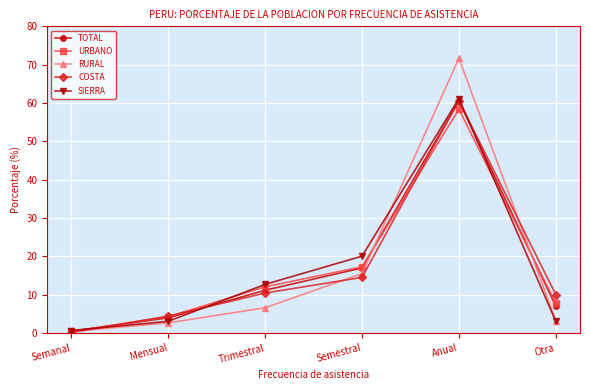

Between Mensual and Anual, which series saw the biggest shift?

RURAL